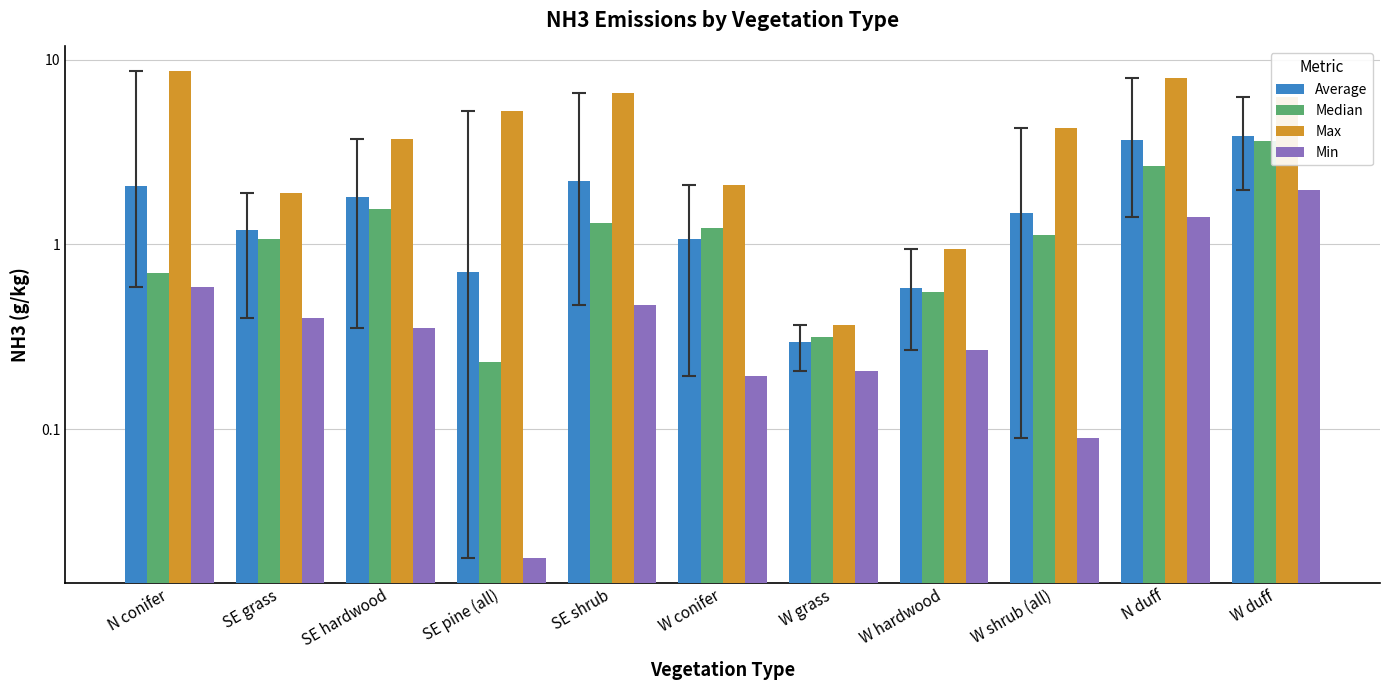

At how many categories does at least one series exceed 0?

11